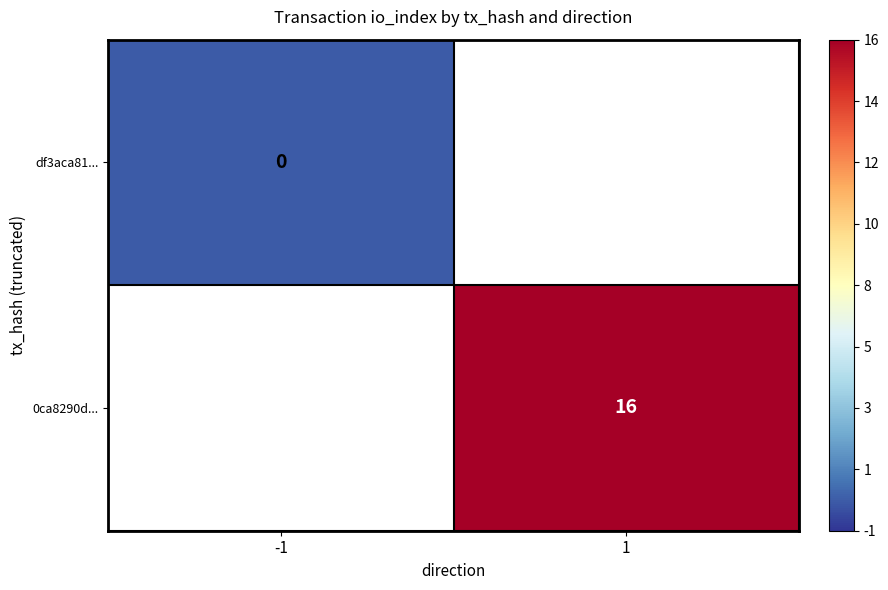

Is it true that 0ca8290d... equals 27 at 1?

False